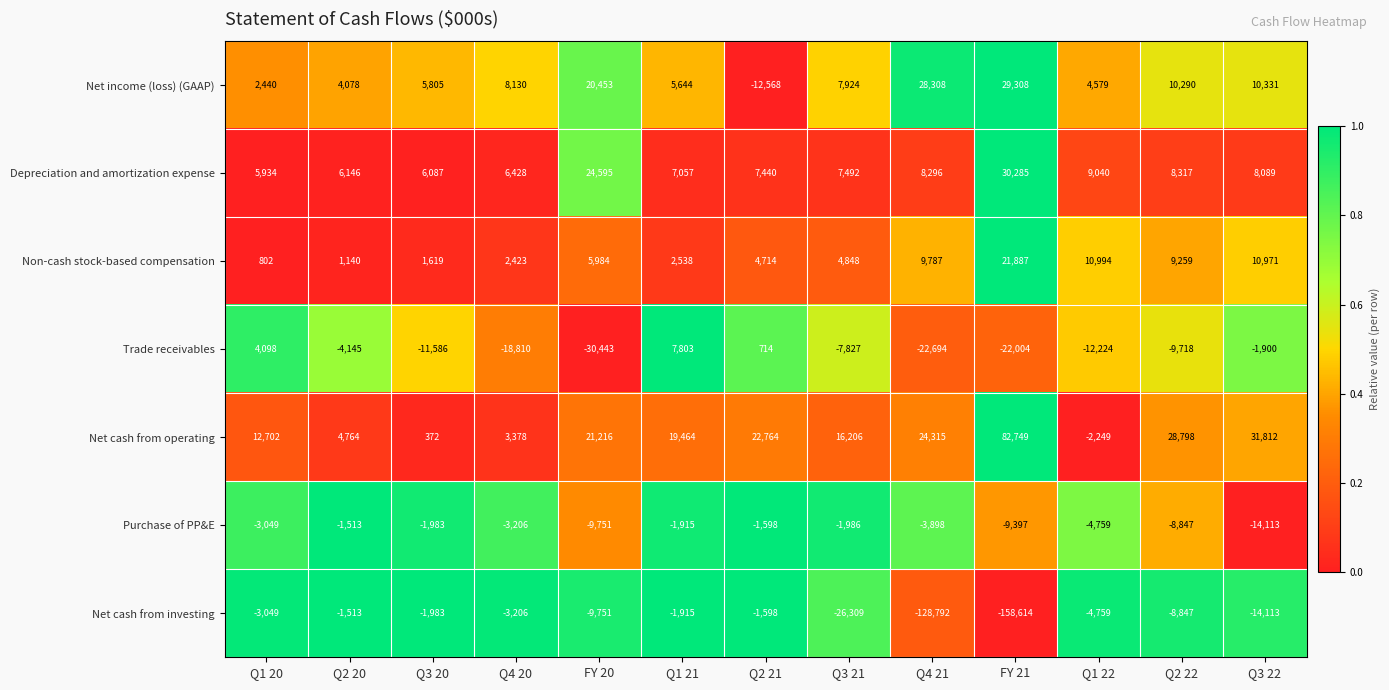

What is the total value across all series at FY 21?

-25786